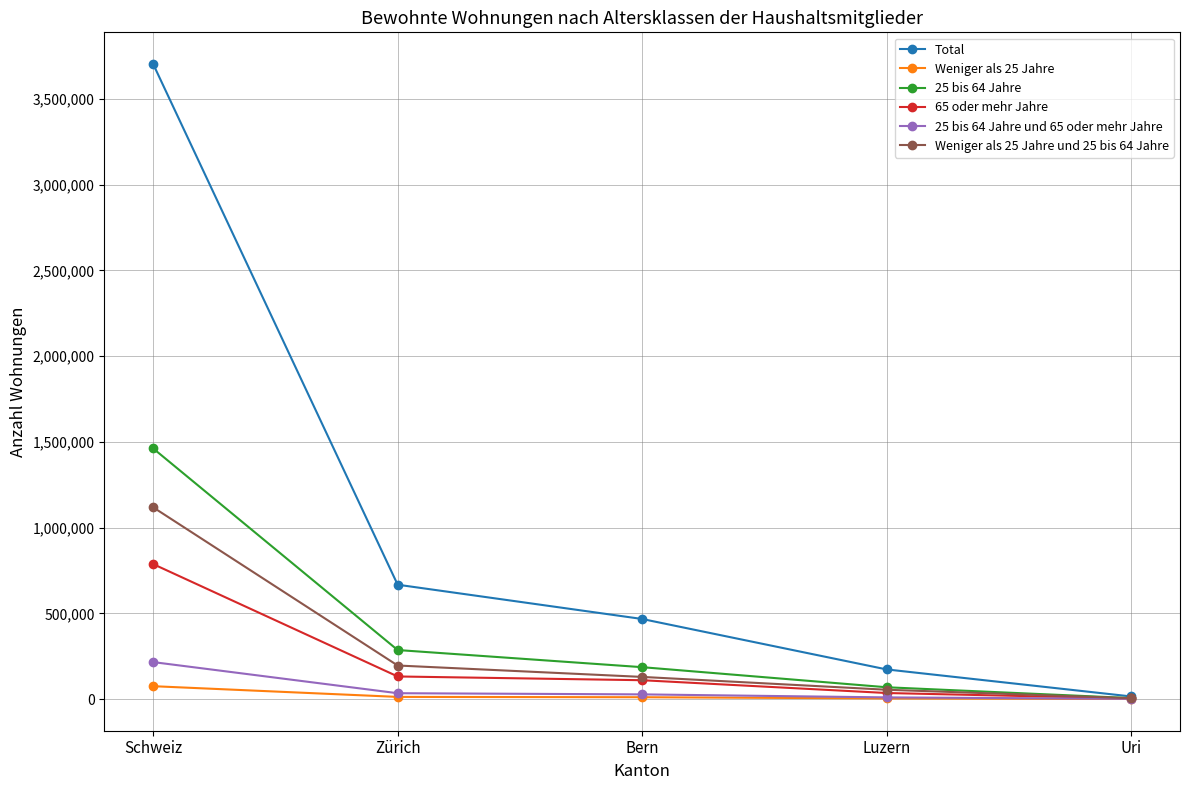

At how many categories does at least one series exceed 862133?

1